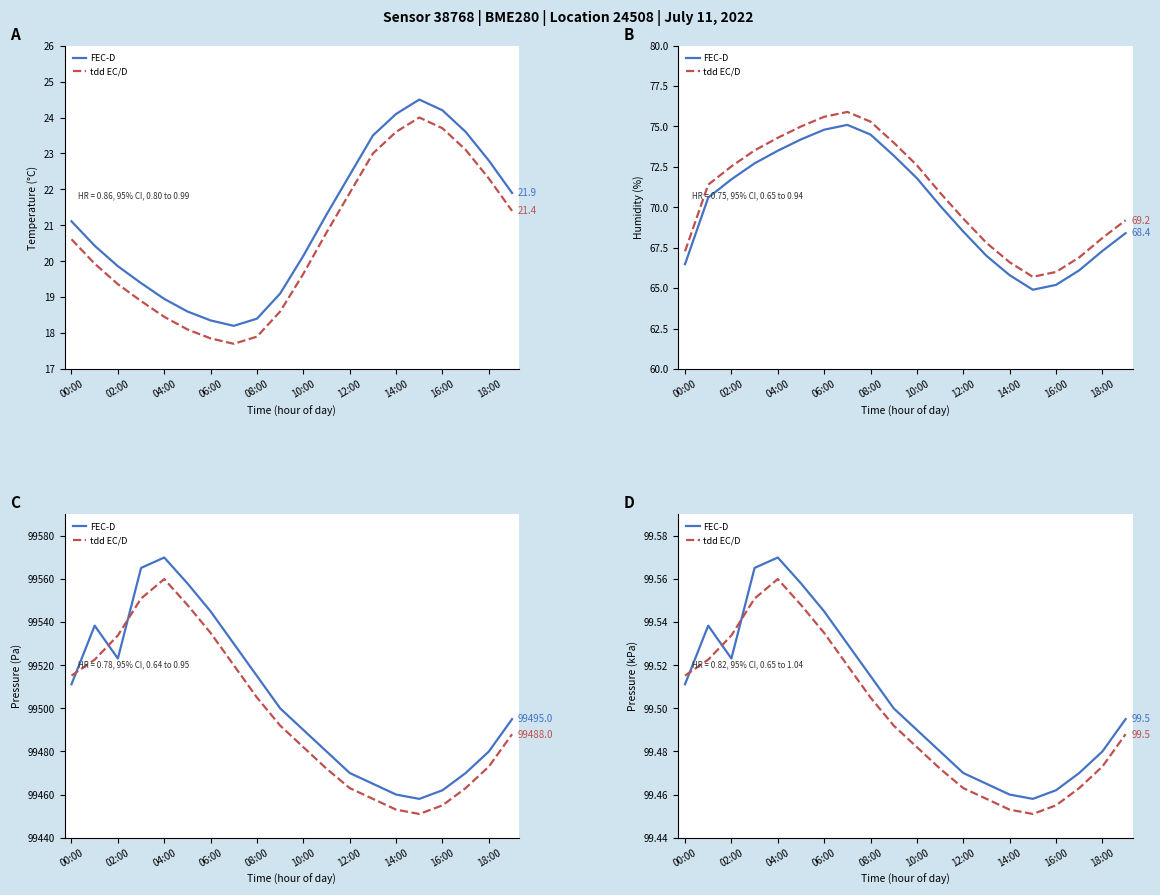

At which label does FEC-D reach its minimum?

15